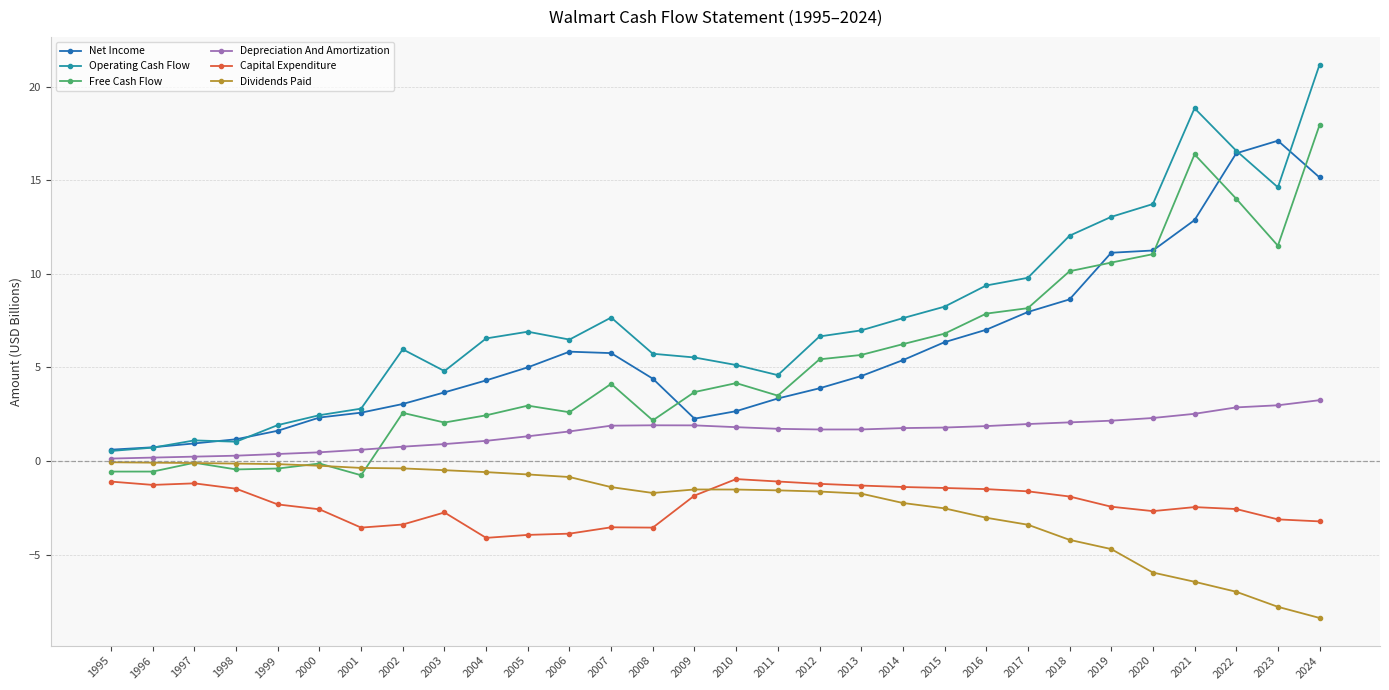

At 2012, list the series in order from smallest to largest.

Dividends Paid, Capital Expenditure, Depreciation And Amortization, Net Income, Free Cash Flow, Operating Cash Flow